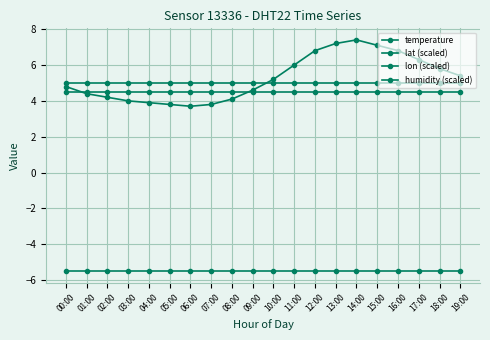

How many interior local valleys does the temperature series have?

1